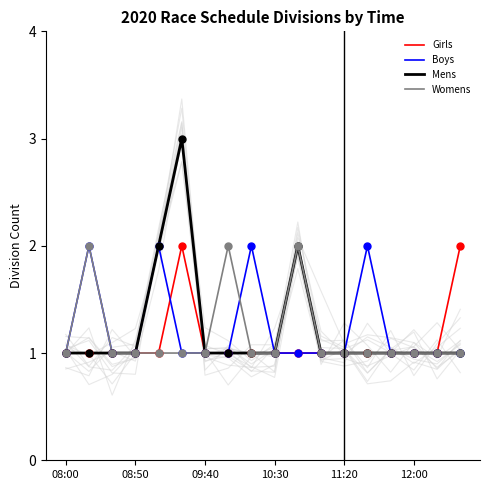

Which series contains the highest Y value?

Mens